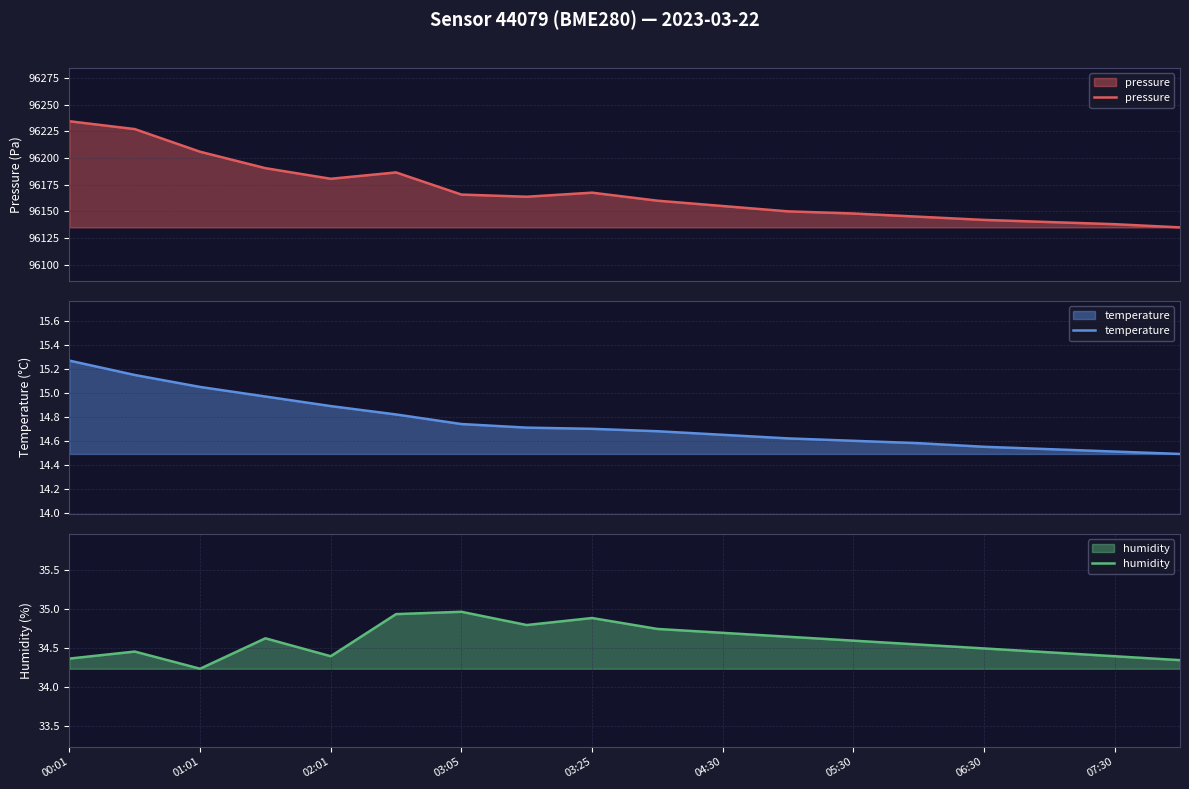

Reading left to right, transcribe all the data shown in this chart.

pressure: 96234.3	96227.0	96205.8	96190.4	96180.5	96186.4	96165.7	96163.7	96167.5	96160.0	96155.0	96150.0	96148.0	96145.0	96142.0	96140.0	96138.0	96135.0
temperature: 15.3	15.2	15.1	15.0	14.9	14.8	14.7	14.7	14.7	14.7	14.7	14.6	14.6	14.6	14.6	14.5	14.5	14.5
humidity: 34.4	34.5	34.2	34.6	34.4	34.9	35.0	34.8	34.9	34.8	34.7	34.6	34.6	34.5	34.5	34.5	34.4	34.4